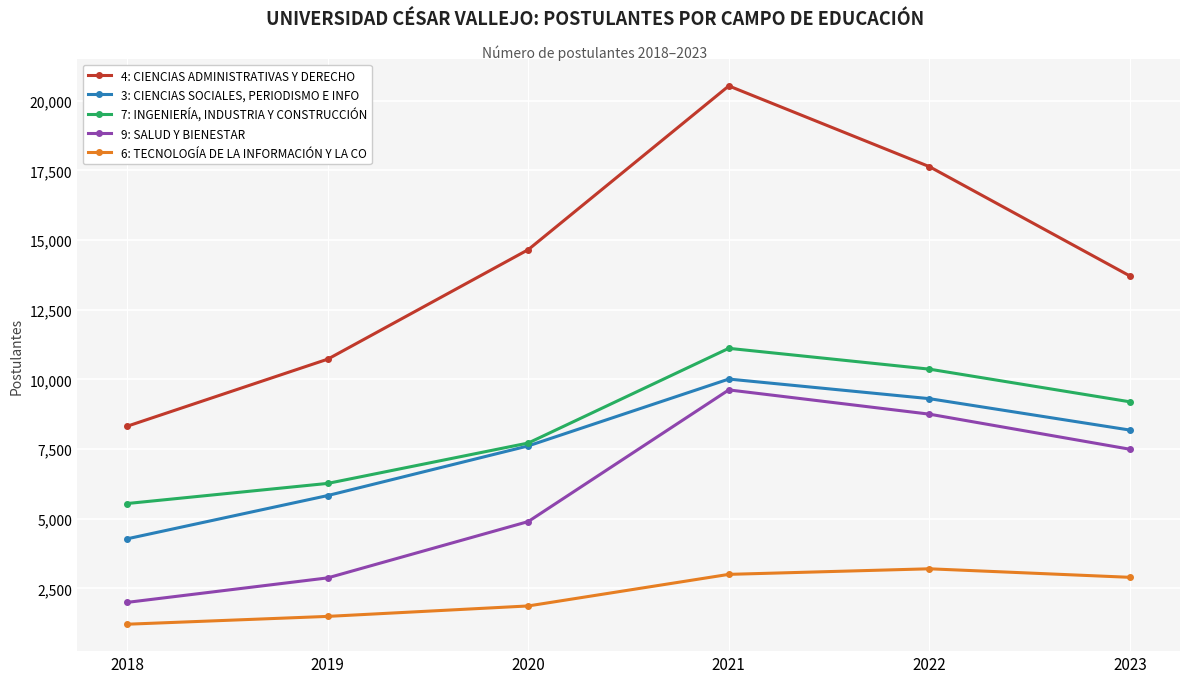

Reading left to right, list all the values displayed in this chart.

4: CIENCIAS ADMINISTRATIVAS Y DERECHO: 2018=8320	2019=10726	2020=14656	2021=20531	2022=17635	2023=13712
3: CIENCIAS SOCIALES, PERIODISMO E INFO: 2018=4280	2019=5832	2020=7614	2021=10012	2022=9309	2023=8182
7: INGENIERÍA, INDUSTRIA Y CONSTRUCCIÓN: 2018=5546	2019=6268	2020=7717	2021=11115	2022=10368	2023=9196
9: SALUD Y BIENESTAR: 2018=1999	2019=2878	2020=4899	2021=9623	2022=8753	2023=7494
6: TECNOLOGÍA DE LA INFORMACIÓN Y LA CO: 2018=1215	2019=1496	2020=1871	2021=3004	2022=3204	2023=2898